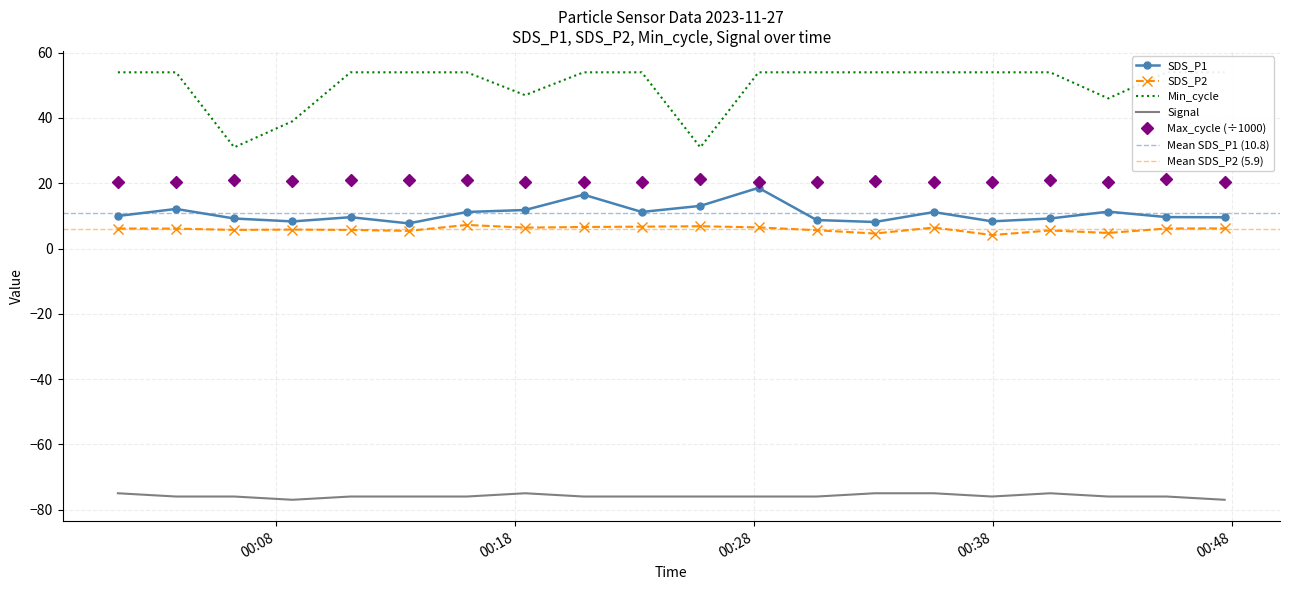

Where is SDS_P1 nearest to the value 13?

2023/11/27 00:25:46